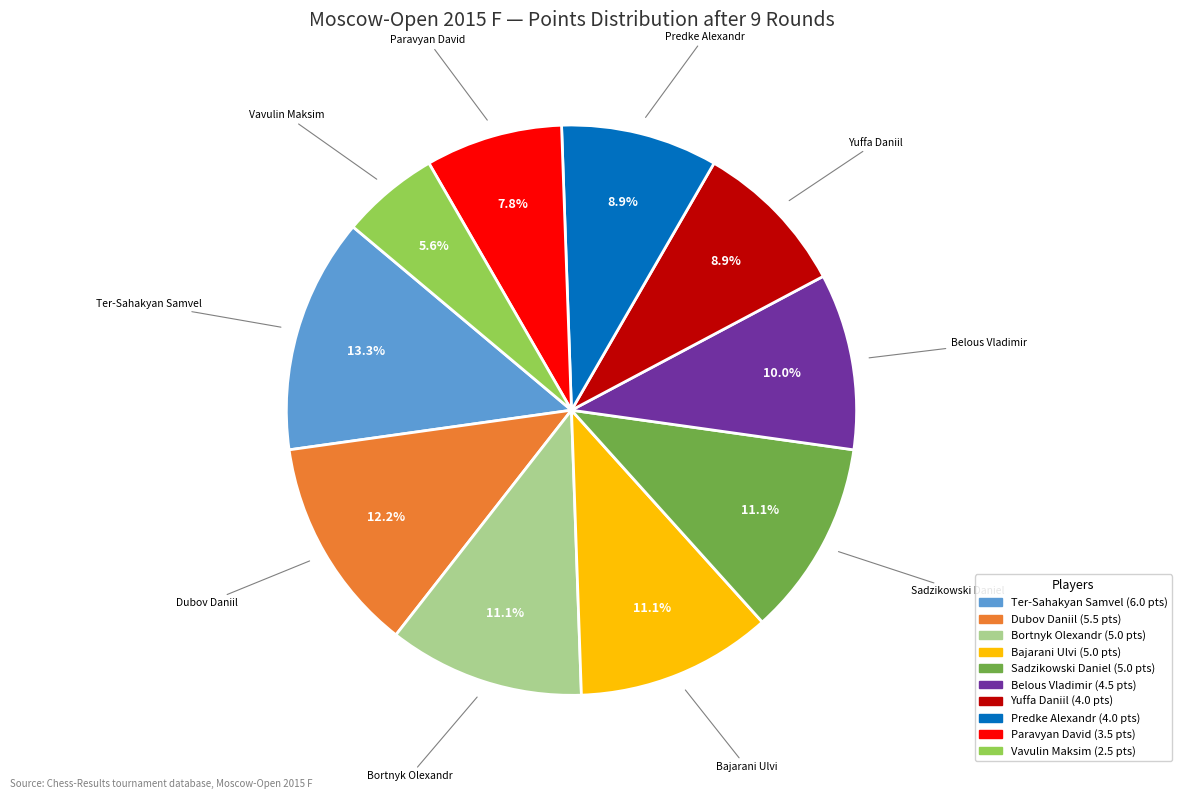

Combined, what portion of the pie is Predke Alexandr and Sadzikowski Daniel?

20.0%